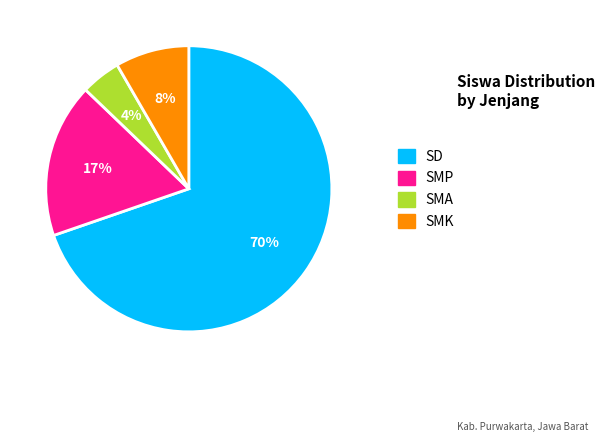

Does any single category account for the majority?

Yes